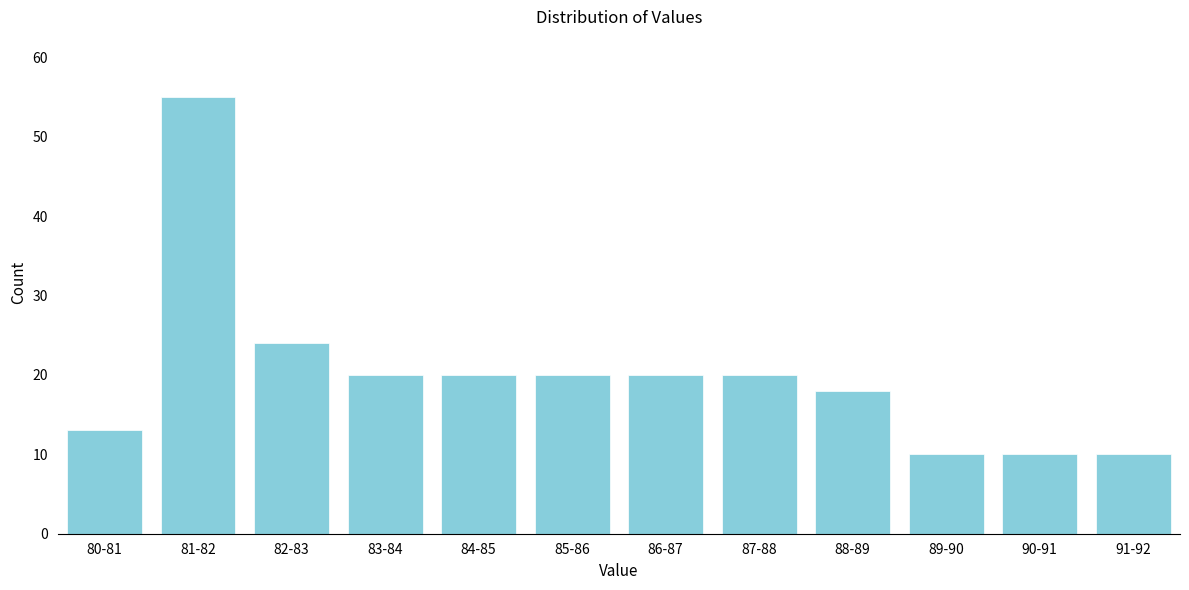

Reading left to right, transcribe all the data shown in this chart.

80-81=13	81-82=55	82-83=24	83-84=20	84-85=20	85-86=20	86-87=20	87-88=20	88-89=18	89-90=10	90-91=10	91-92=10